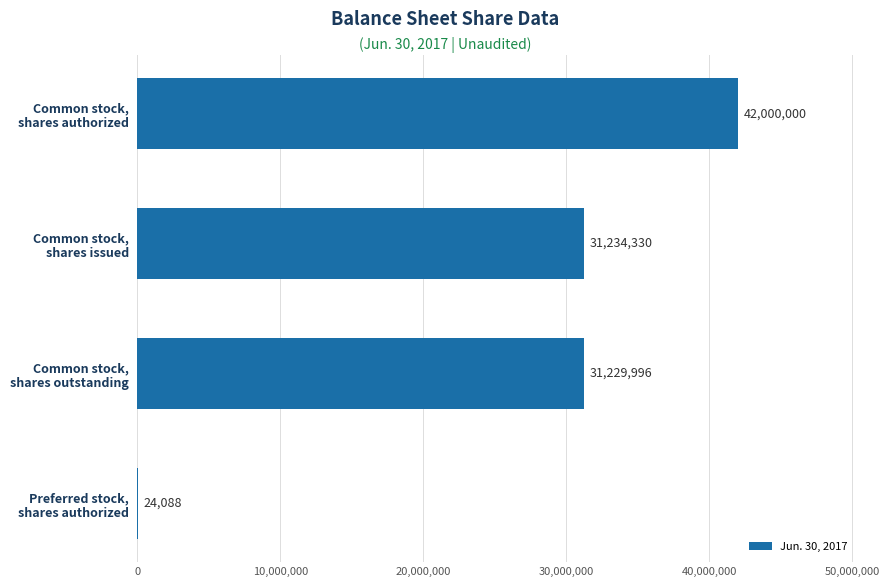

What is the sum of all values?

104488414